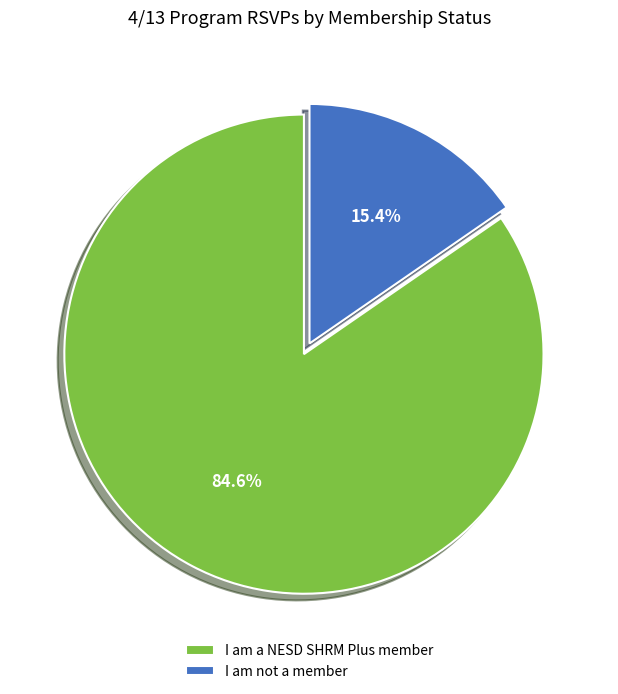

What percentage do I am a NESD SHRM Plus member and I am not a member together represent?

100.0%